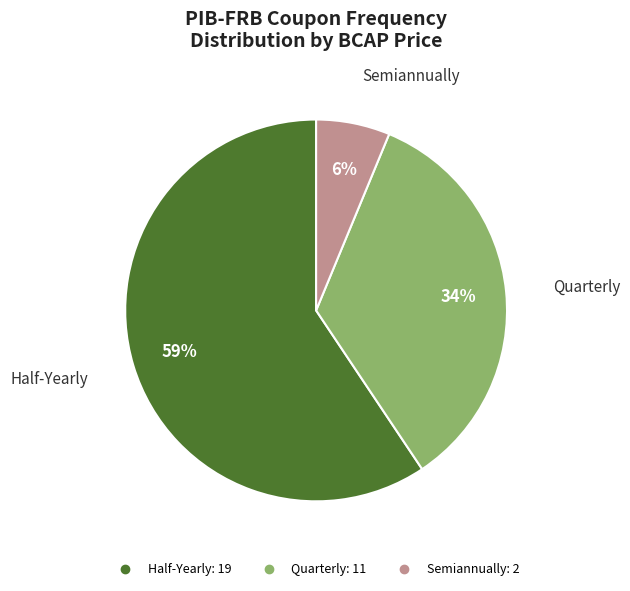

Combined, do Semiannually and Quarterly account for over 50%?

No